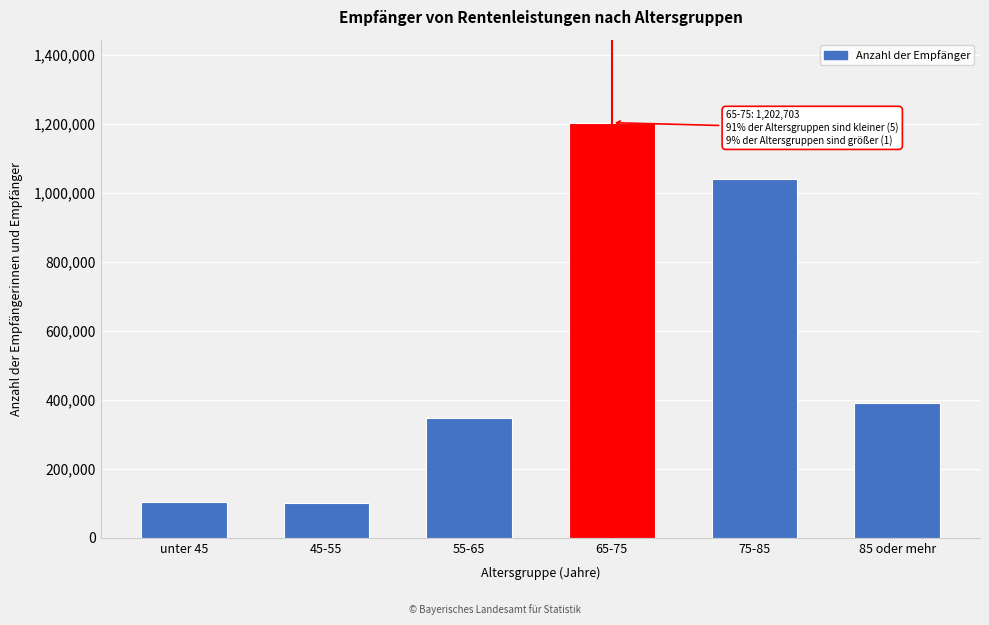

What is the difference between the second highest and second lowest values?

933813